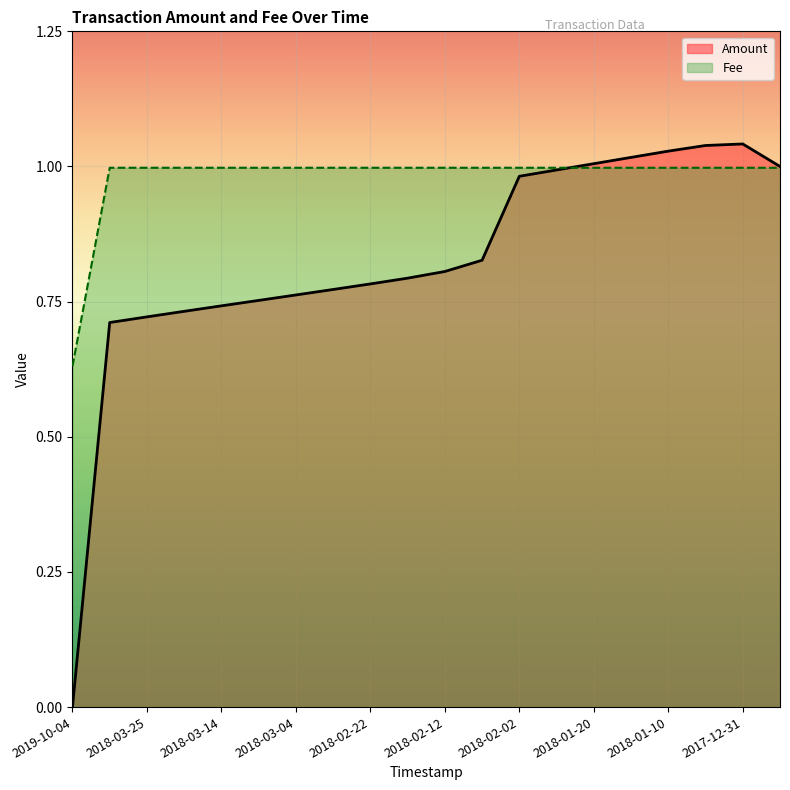

Between which two adjacent categories do Amount and Fee first intersect?

2018-01-28 and 2018-01-20